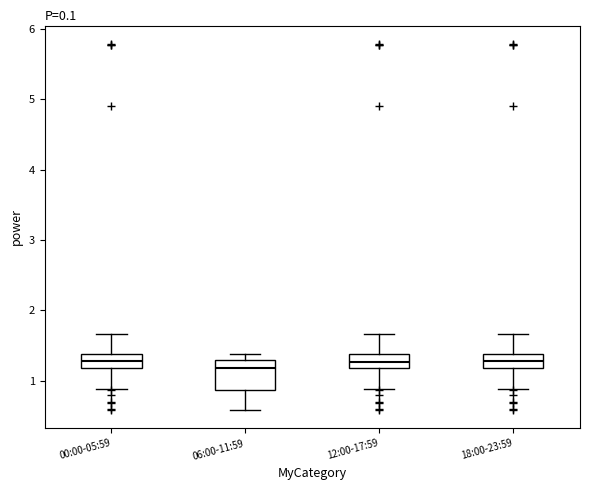

Reading left to right, transcribe this box plot: for each box, give where its median line is, the range the box spans, and where its two whiskers end, as read against the y-axis. The values are not printed on the chart, so give them approximately, as read against the axis.

00:00-05:59: median 1.3, box 1.2 to 1.4, whiskers 0.9 to 1.7
06:00-11:59: median 1.2, box 0.9 to 1.3, whiskers 0.6 to 1.4
12:00-17:59: median 1.3, box 1.2 to 1.4, whiskers 0.9 to 1.7
18:00-23:59: median 1.3, box 1.2 to 1.4, whiskers 0.9 to 1.7